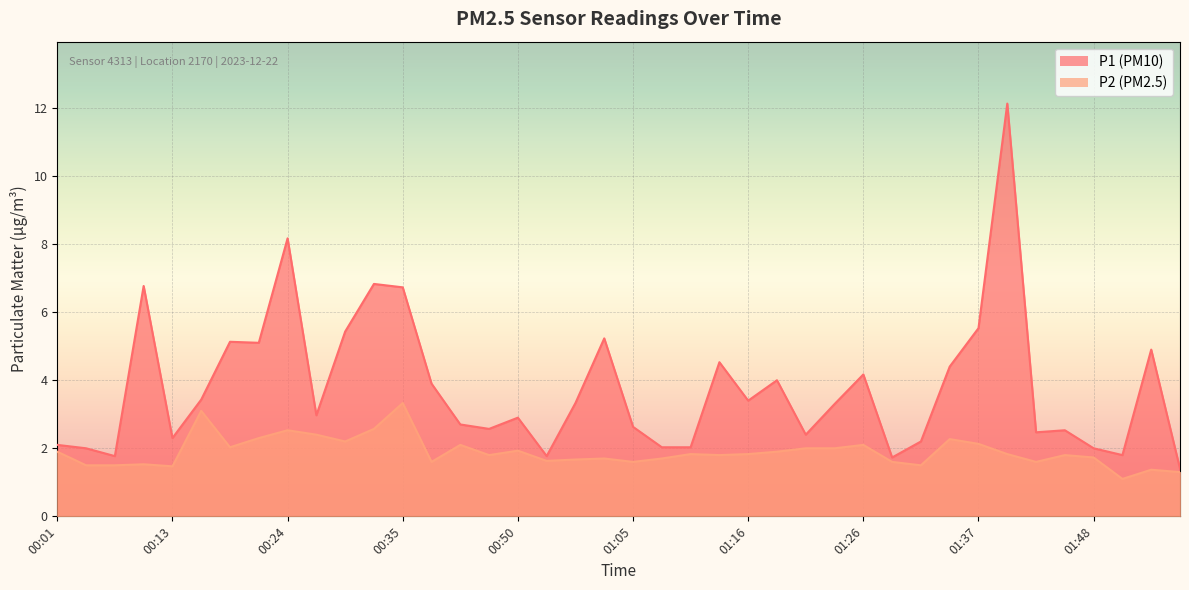

Which series has the largest total across all categories?

P1